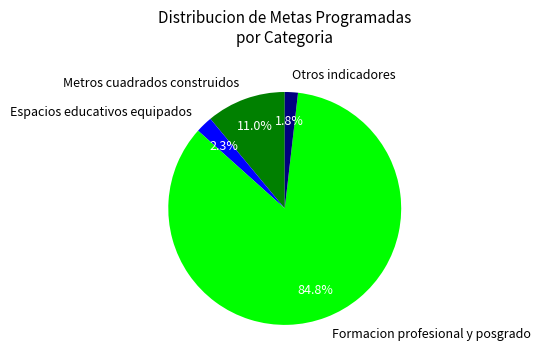

How much of the chart is everything except Espacios educativos equipados?

97.7%